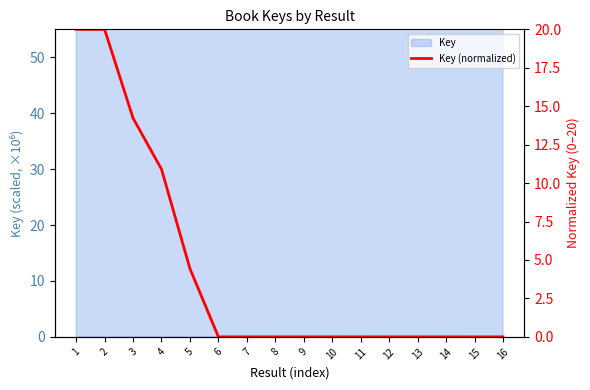

Reading right to left, transcribe all the data shown in this chart.

0.0	0.0	0.0	0.0	0.0	0.0	0.0	0.0	0.0	0.0	0.0	4.4	10.9	14.2	20.0	20.0